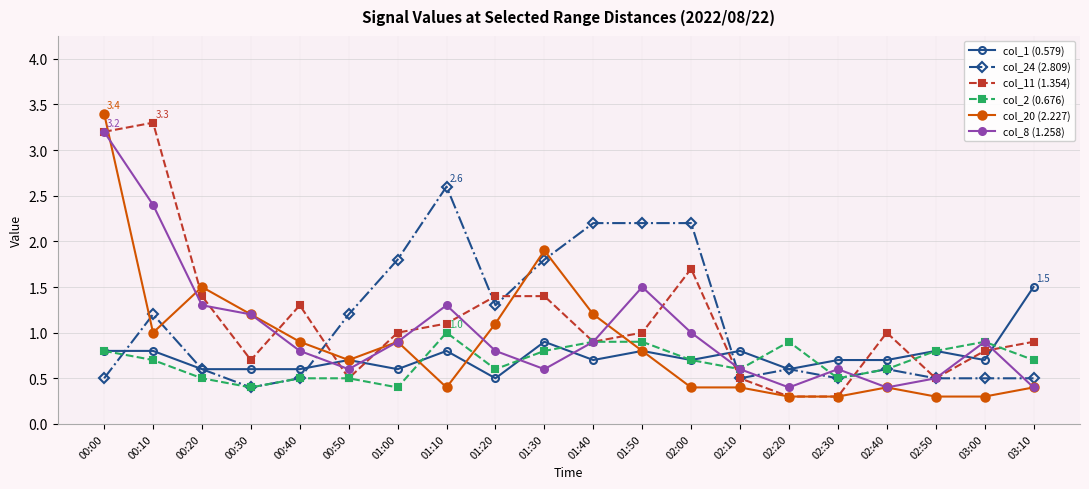

What is the spread (max minus min) of values at 02:30?

0.4